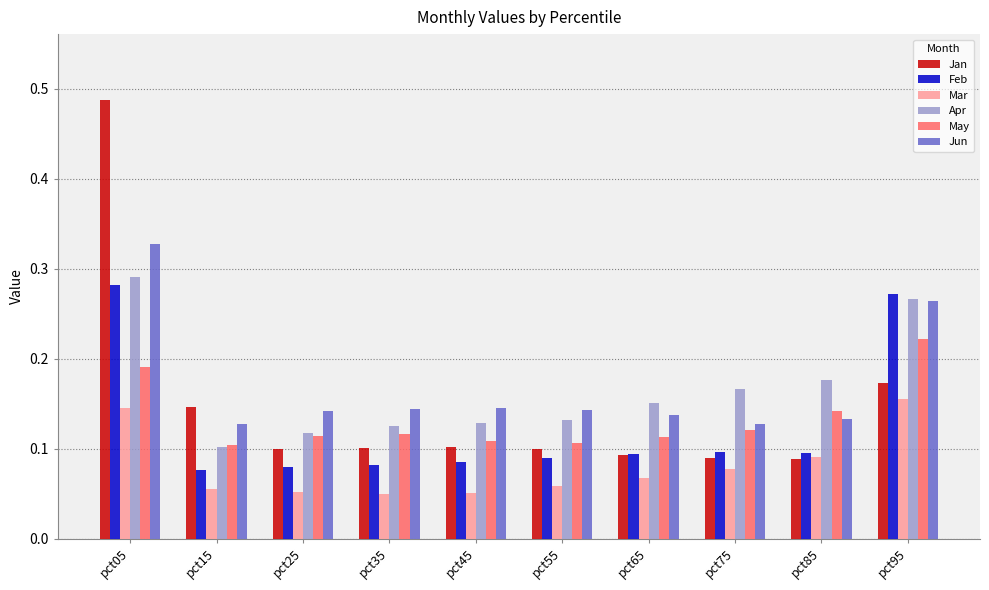

What is the sum of all Apr values?

1.7